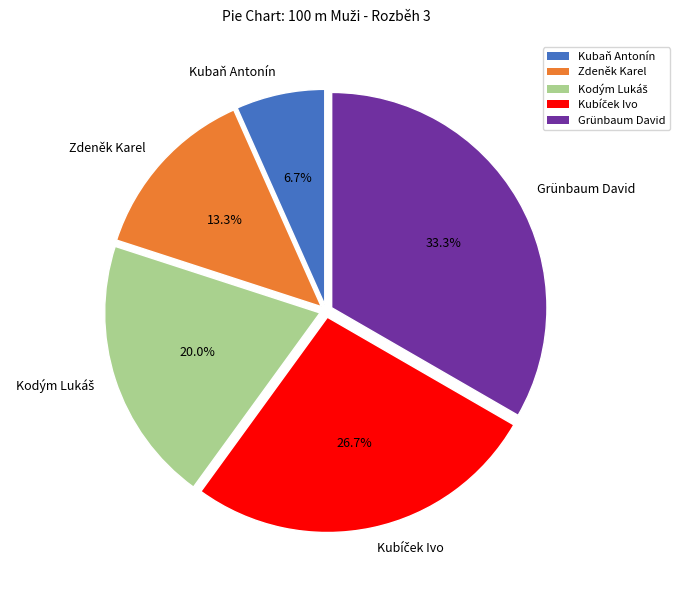

Which category has the smallest portion of the pie?

Kubaň Antonín